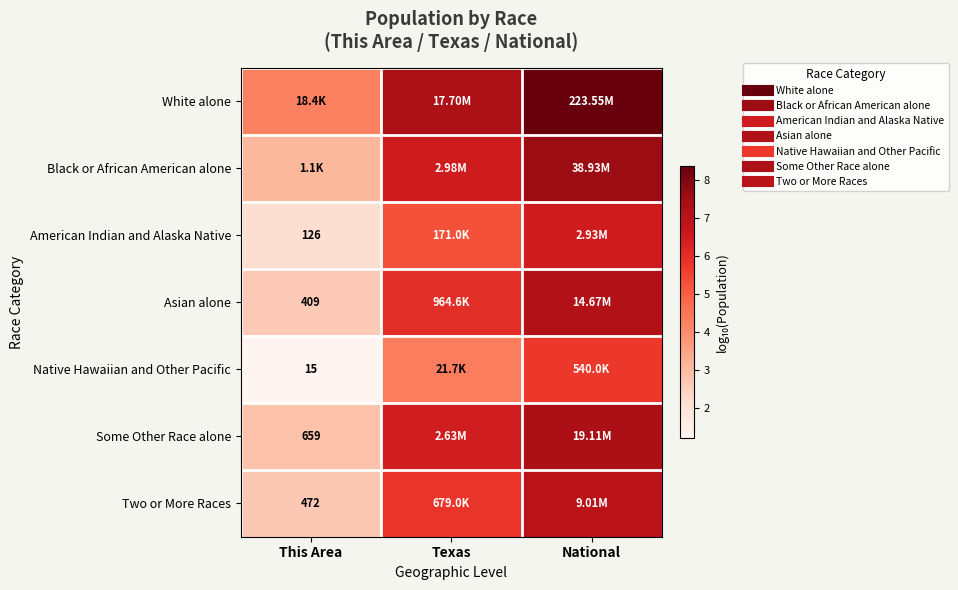

What is the difference between the maximum and minimum values in the Asian alone series?

4.6